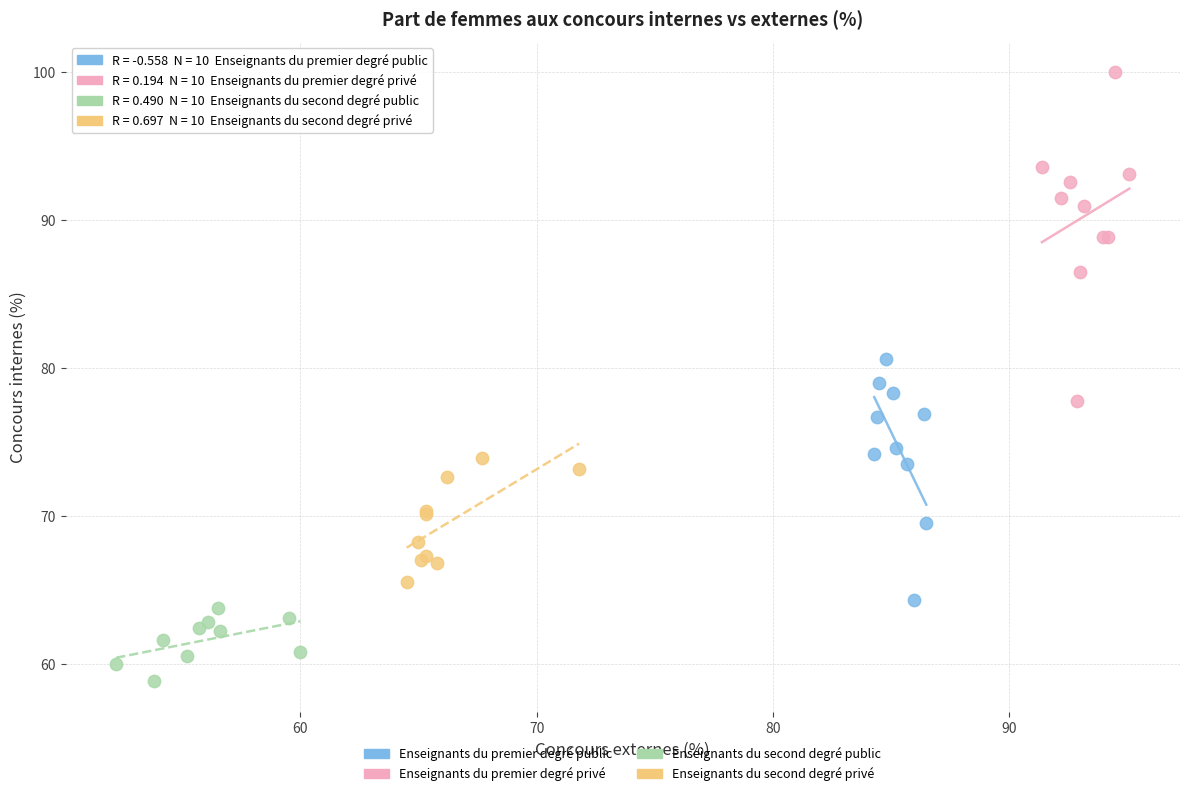

Which series has the widest spread of Y values?

Enseignants du premier degré privé